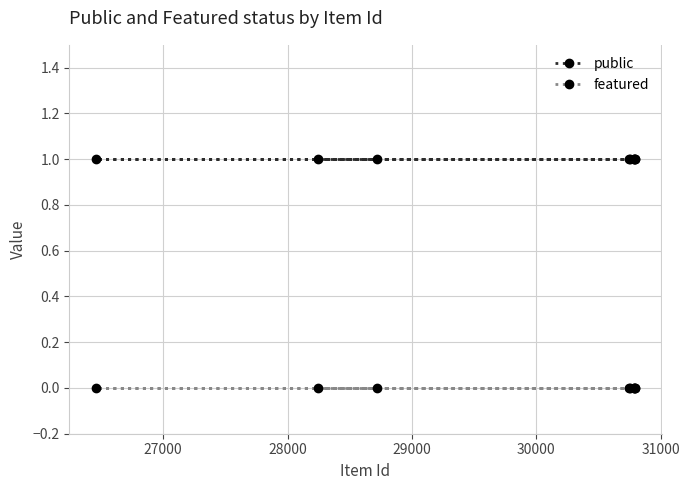

True or false: featured and public intersect in this chart.

False